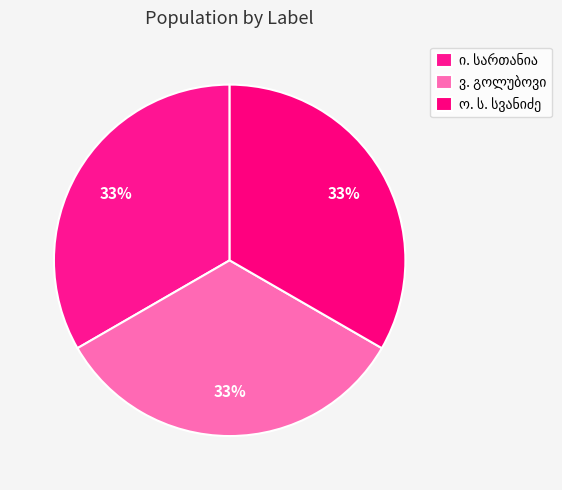

What is the ratio of the value at ო. ს. სვანიძე to the value at ი. სართანია?

1.0